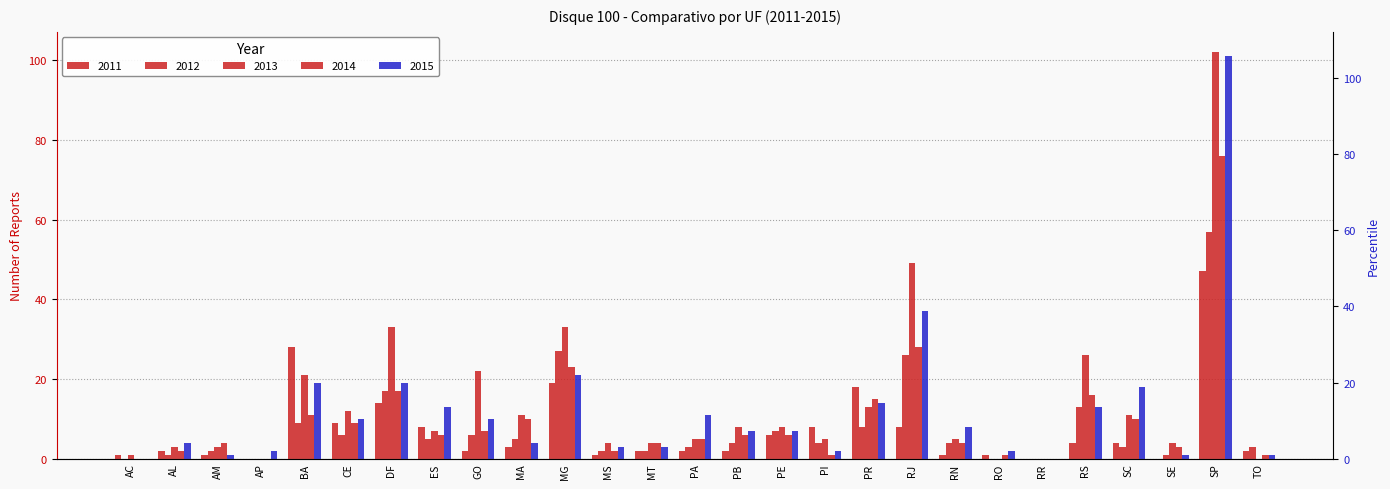

What is the average value of the 2015 series?

12